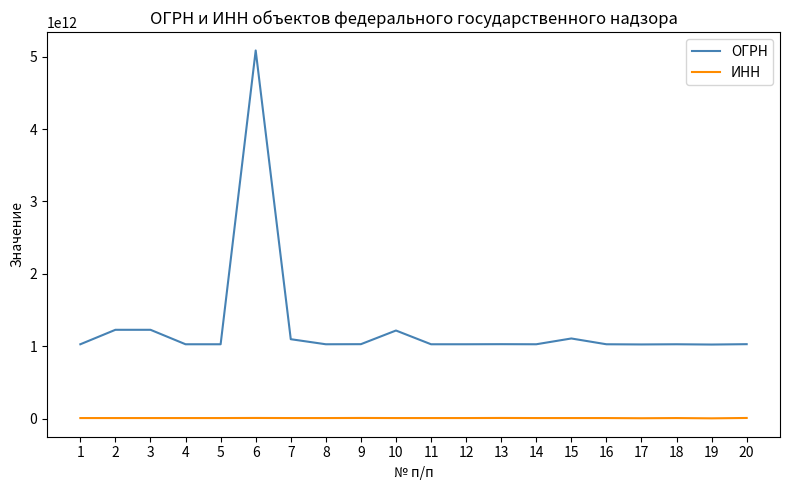

Which series has the largest range (max minus min)?

ОГРН